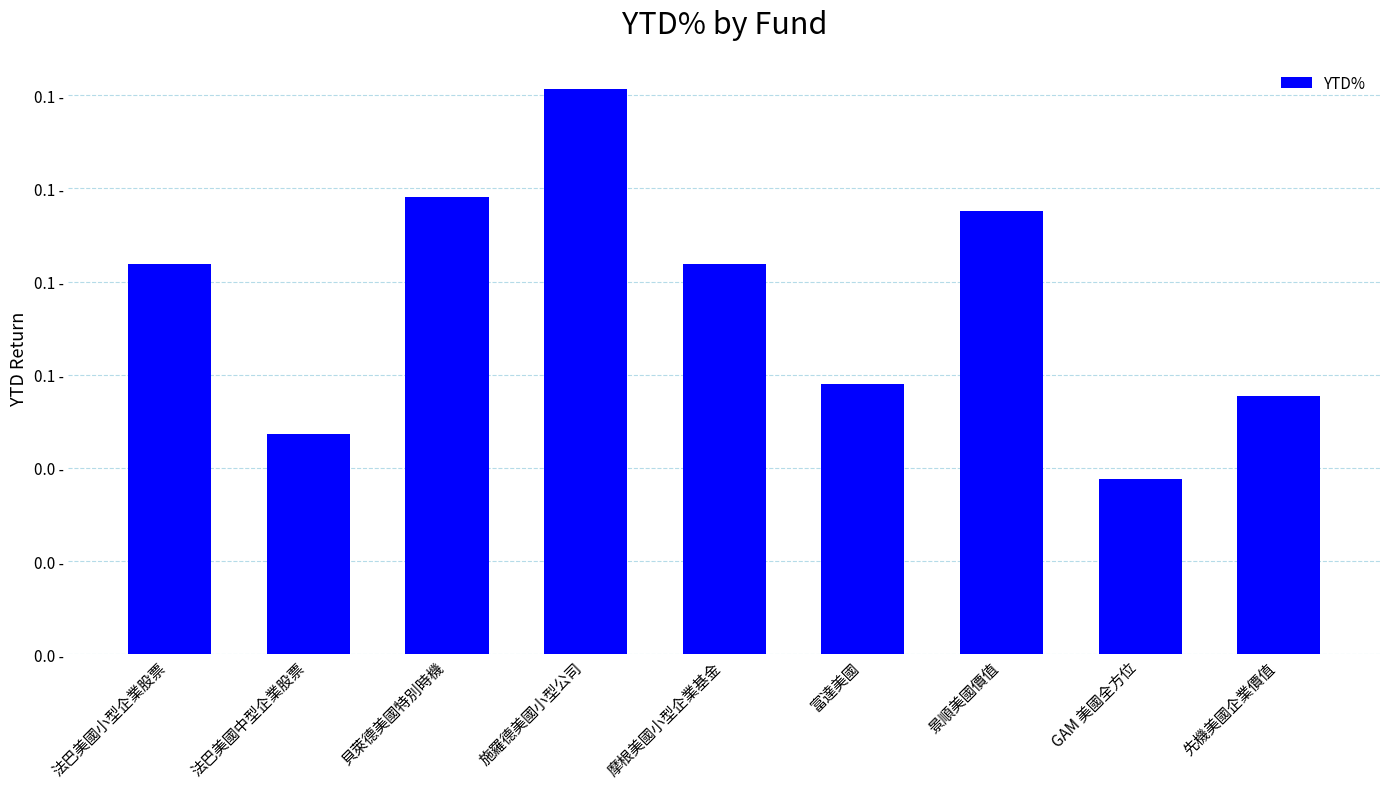

Count the values in the range 0 to 1.

9